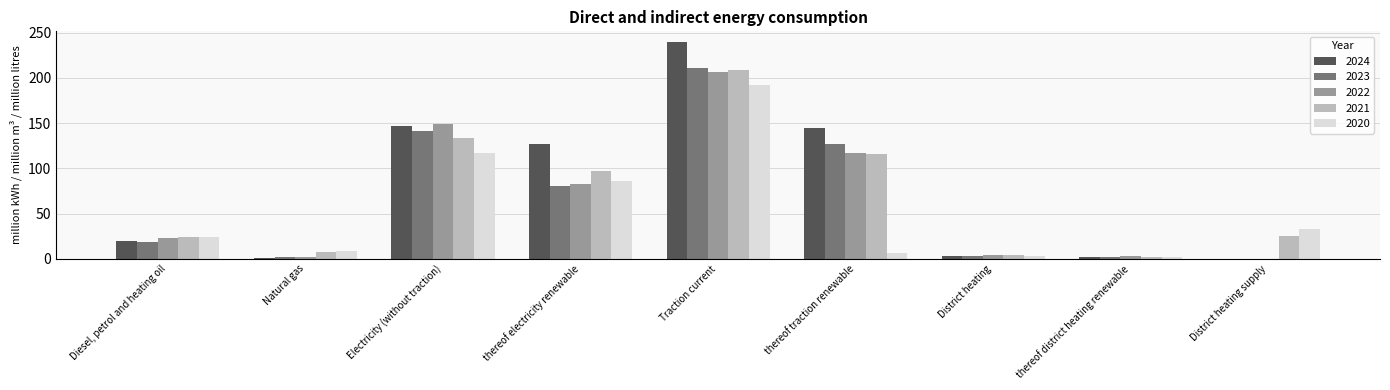

How many data points in 2020 are above 24?

5